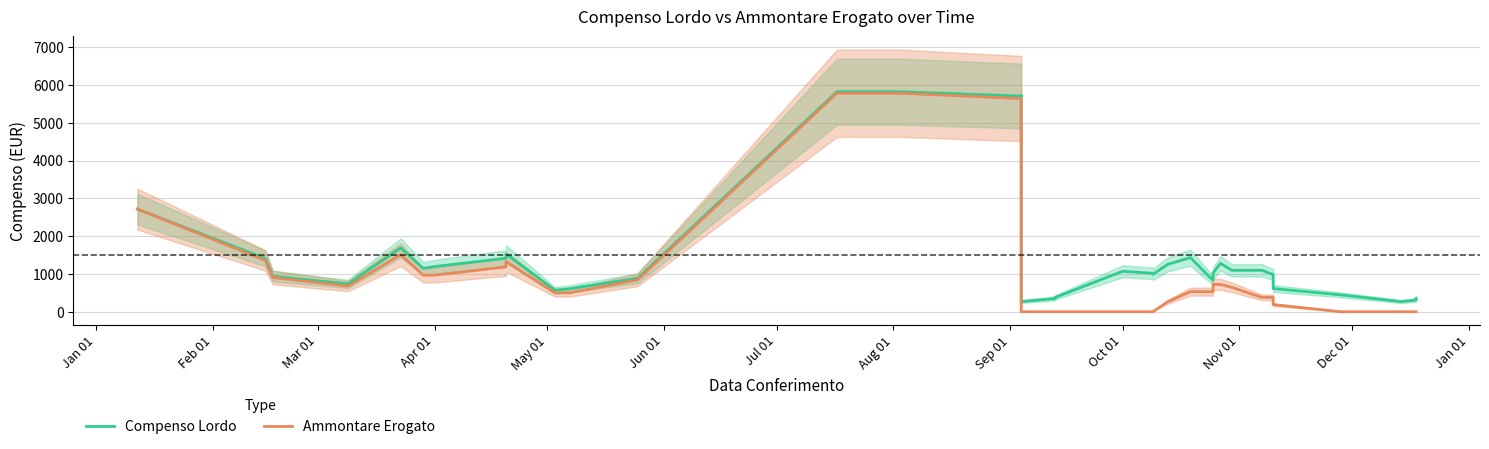

Which series has the largest total across all categories?

Compenso Lordo